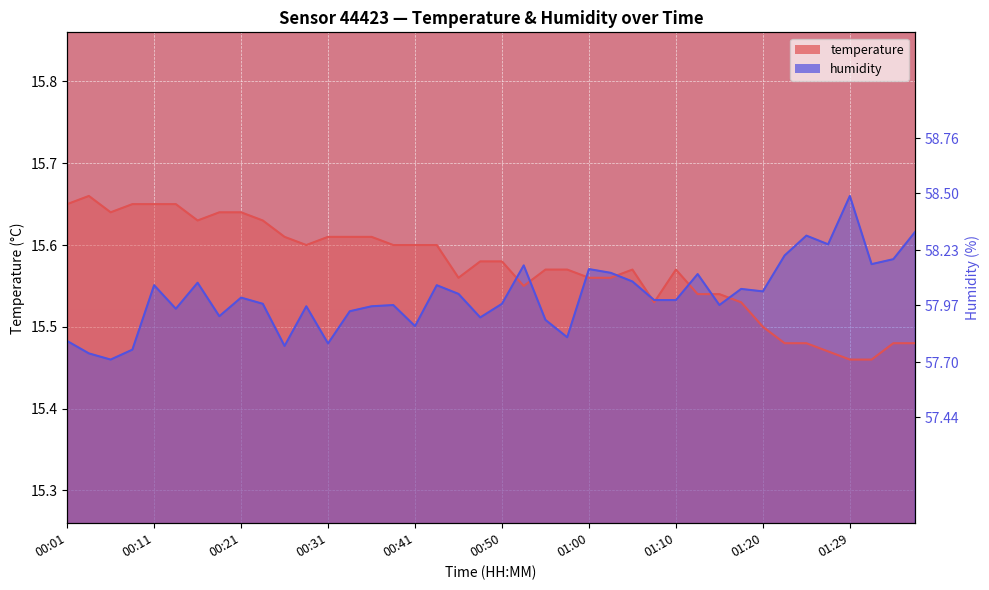

What are all the series names shown in the legend?

temperature, humidity